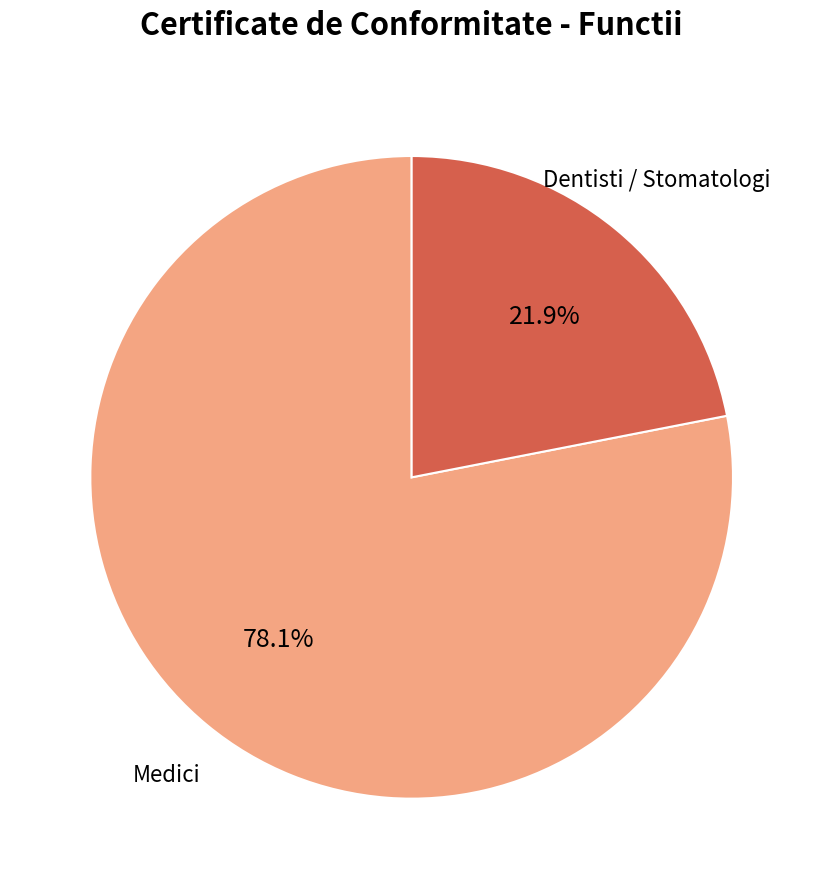

What portion of the pie excludes Medici?

21.9%